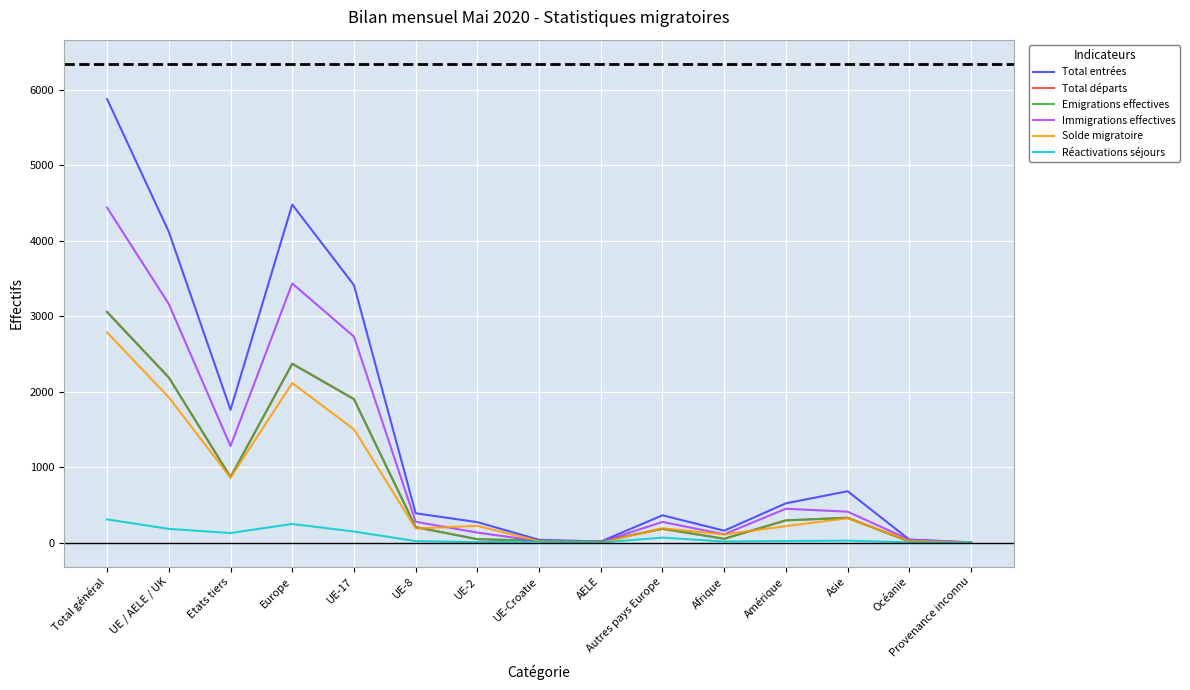

Does the chart display data point markers on the line(s)?

No